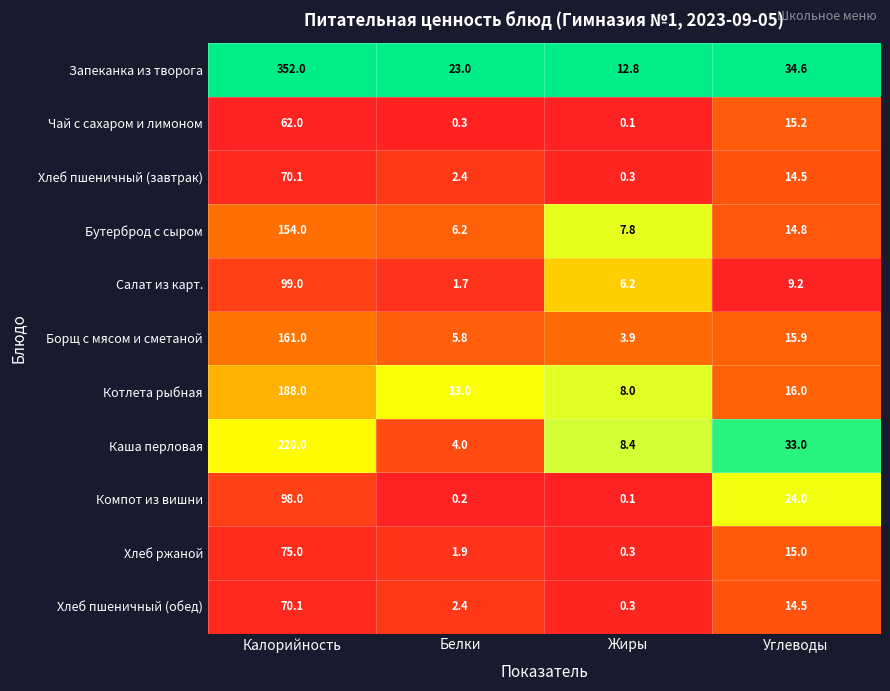

What is the average value of the Салат из карт. series?

29.0